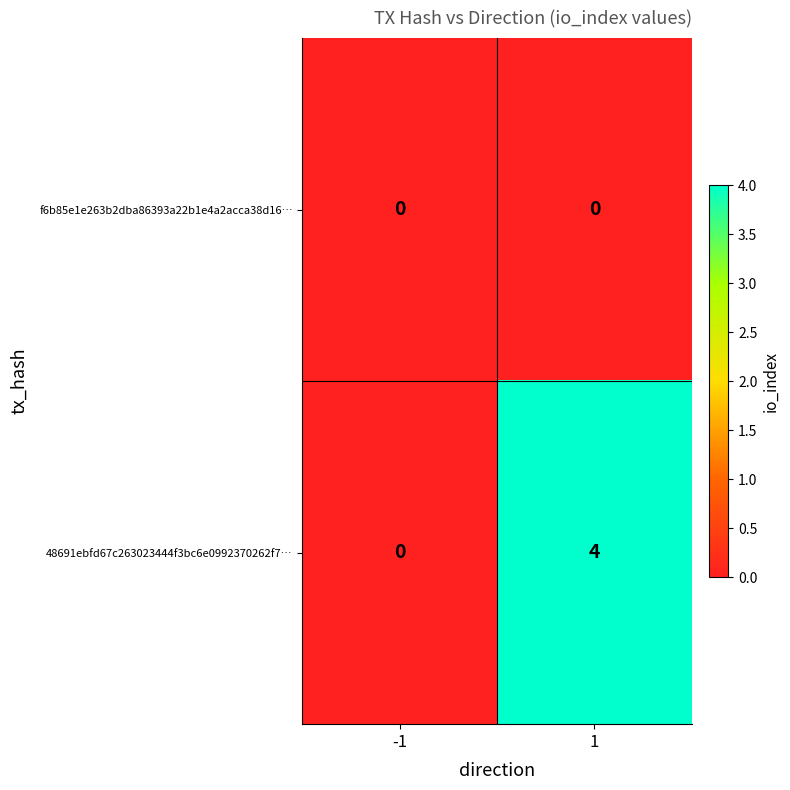

Rank the series by their maximum value, from lowest to highest.

f6b85e1e263b2dba86393a22b1e4a2acca38d16…, 48691ebfd67c263023444f3bc6e0992370262f7…